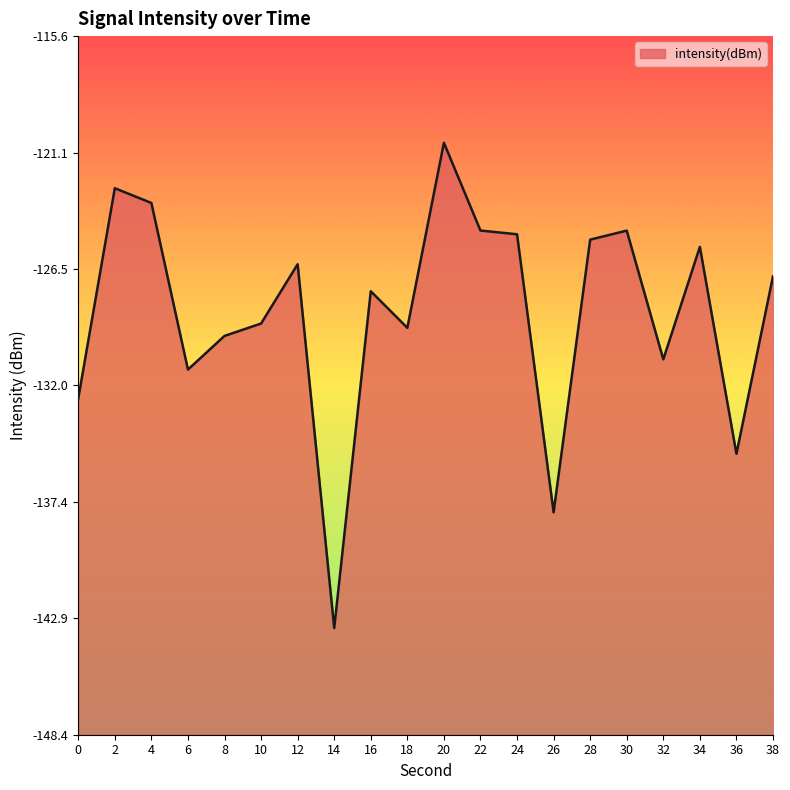

What is the approximate value at 2?

-122.7